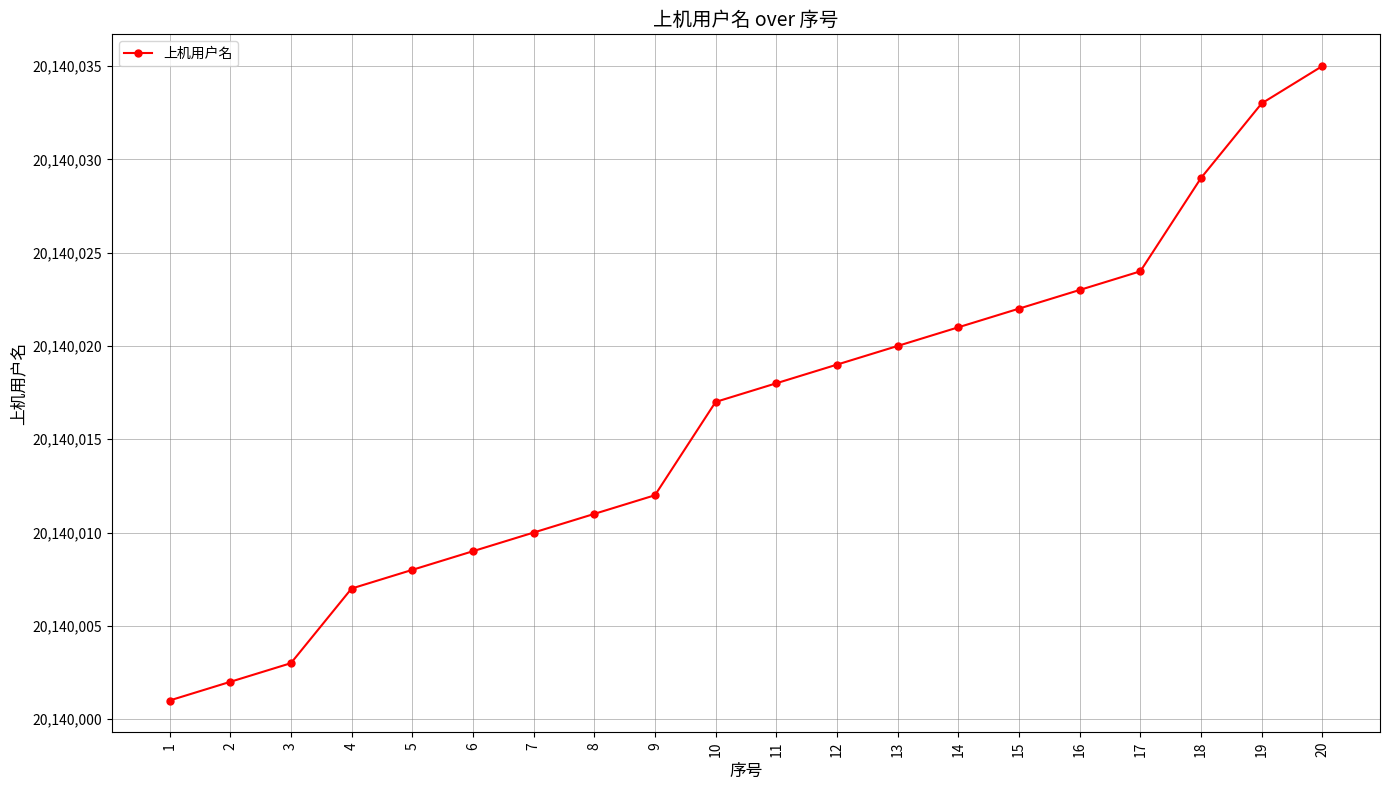

What is the value of the 17th point from the left?

20140024